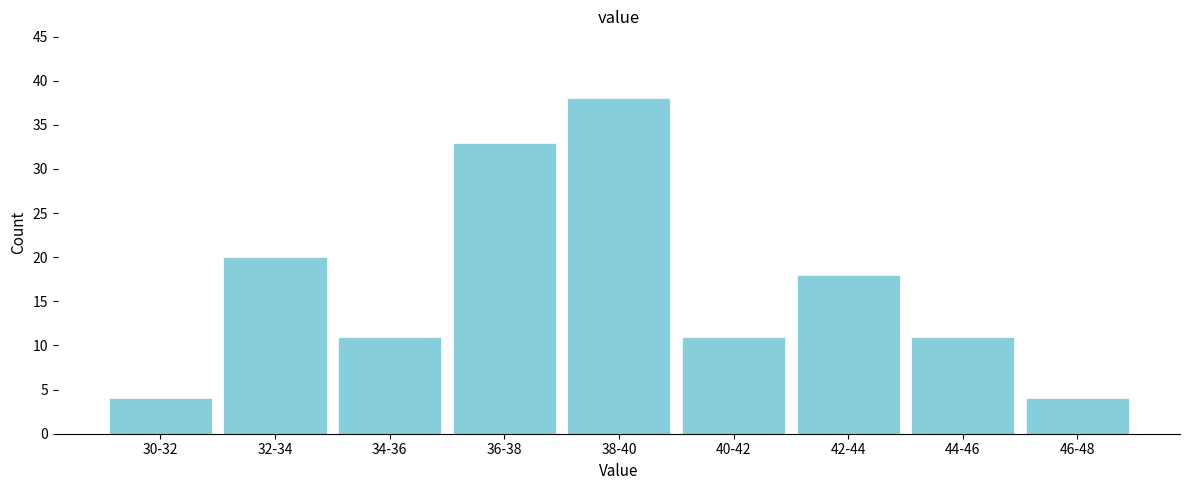

Reading left to right, what are all the values shown in this chart?

4	20	11	33	38	11	18	11	4